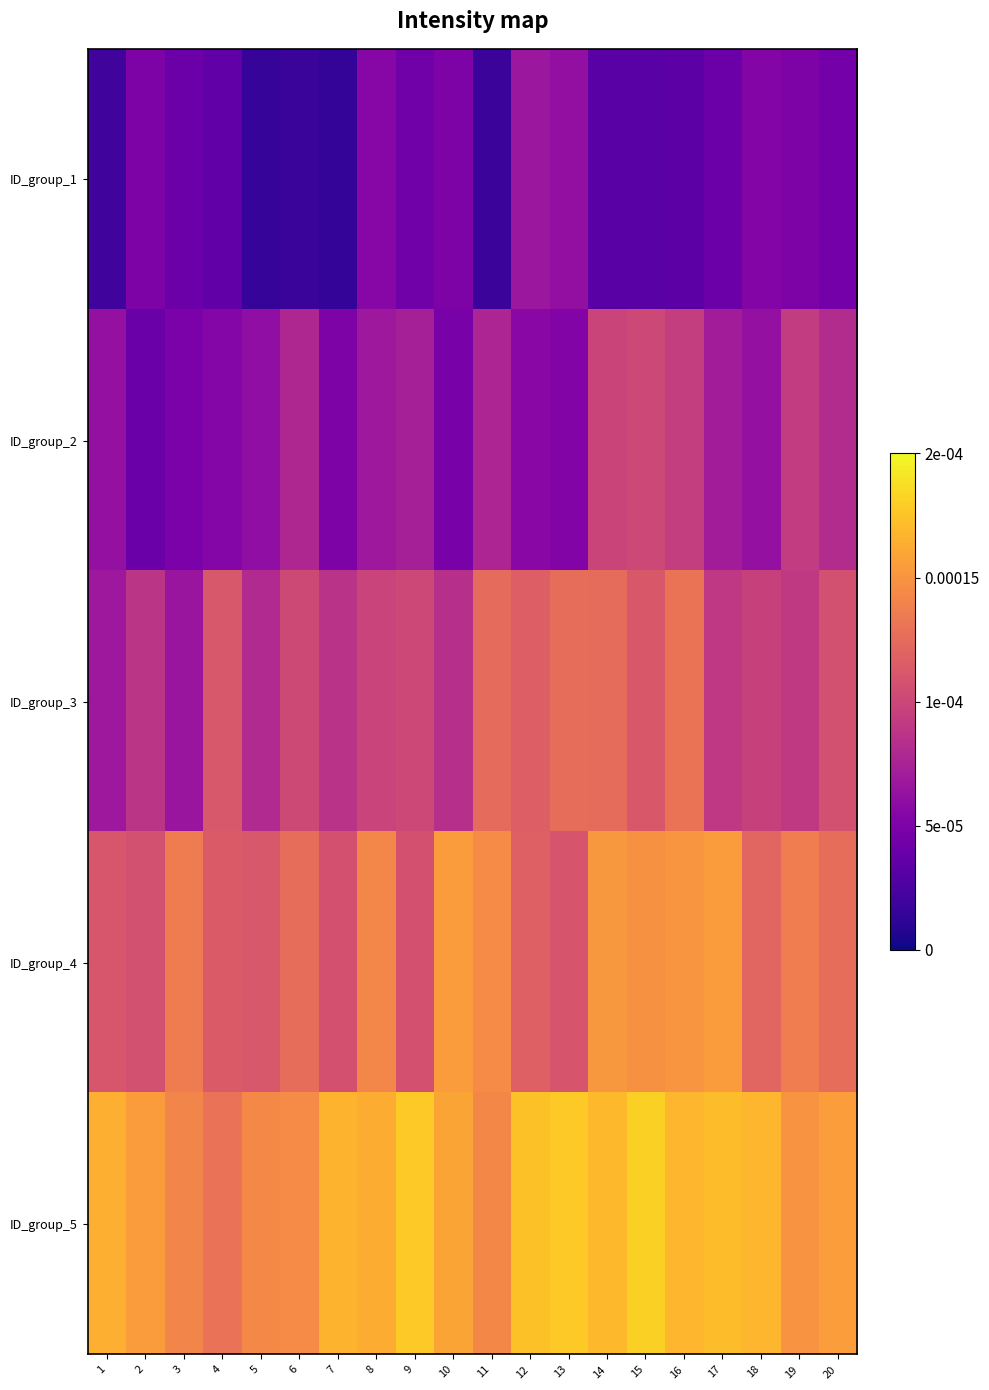

Rank the series by their average value, from highest to lowest.

ID_group_5, ID_group_4, ID_group_3, ID_group_2, ID_group_1